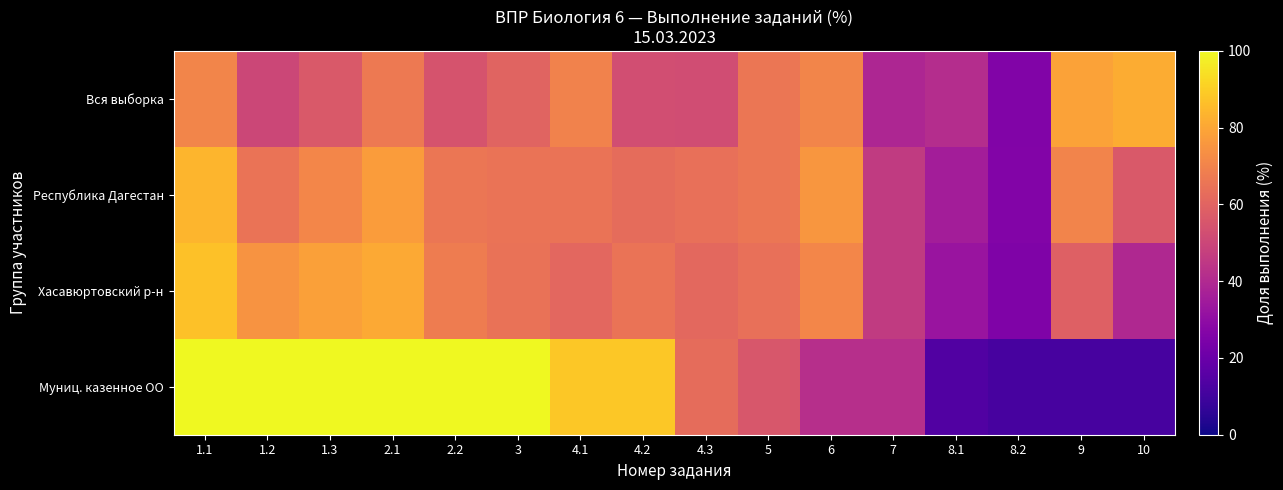

Reading right to left, what are all the values shown in this chart?

Вся выборка: 10=81.4	9=78.8	8.2=26.1	8.1=41.3	7=39.0	6=70.6	5=65.8	4.3=52.2	4.2=52.5	4.1=69.7	3=59.8	2.2=54.5	2.1=67.2	1.3=56.3	1.2=50.3	1.1=70.4
Республика Дагестан: 10=56.5	9=70.1	8.2=26.6	8.1=35.9	7=45.8	6=75.5	5=65.9	4.3=63.8	4.2=62.9	4.1=64.9	3=65.0	2.2=65.9	2.1=77.3	1.3=71.0	1.2=65.0	1.1=83.9
Хасавюртовский р-н: 10=39.5	9=58.9	8.2=25.8	8.1=32.6	7=46.1	6=71.1	5=63.9	4.3=61.6	4.2=65.0	4.1=61.3	3=64.8	2.2=67.9	2.1=80.7	1.3=78.4	1.2=75.0	1.1=86.9
Муниц. казенное ОО: 10=11.6	9=11.6	8.2=11.6	8.1=13.9	7=41.9	6=41.9	5=55.8	4.3=62.8	4.2=88.4	4.1=88.4	3=100.0	2.2=100.0	2.1=100.0	1.3=100.0	1.2=100.0	1.1=100.0